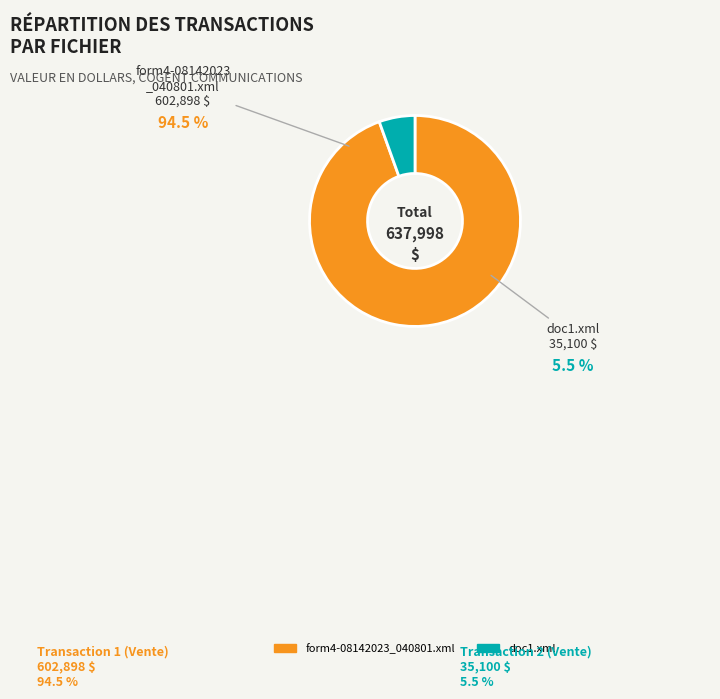

Rank the categories by value from lowest to highest.

doc1.xml, form4-08142023_040801.xml